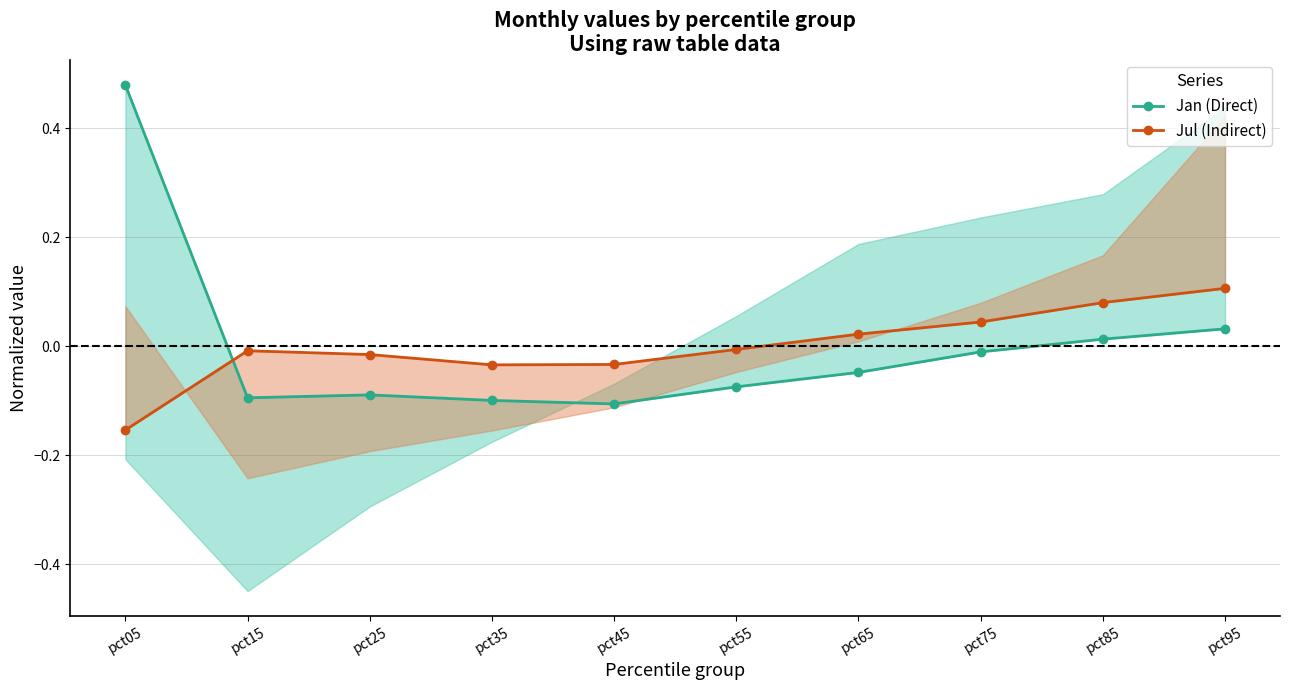

Is the value of Jul (Indirect) at pct45 greater than the value of Jan (Direct) at pct15?

Yes